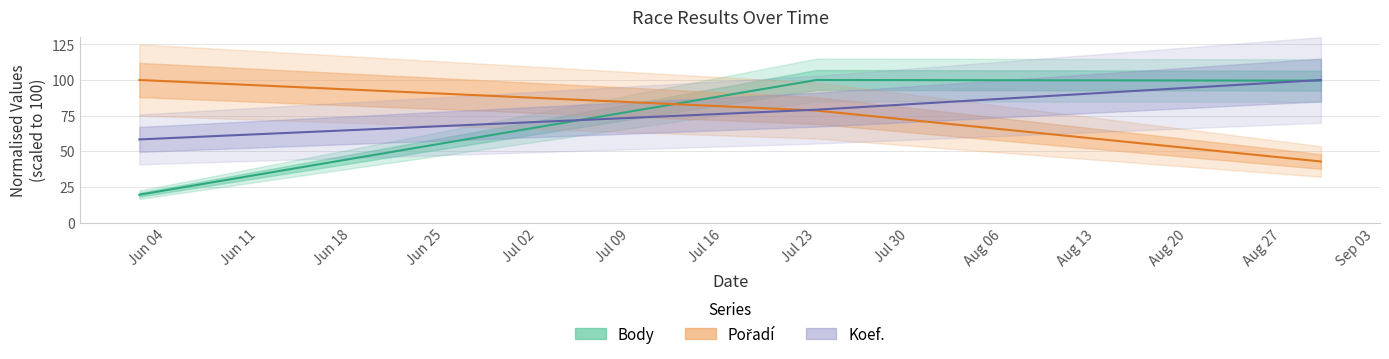

The Pořadí series shows 42.9 at Jun 18. True or false?

True